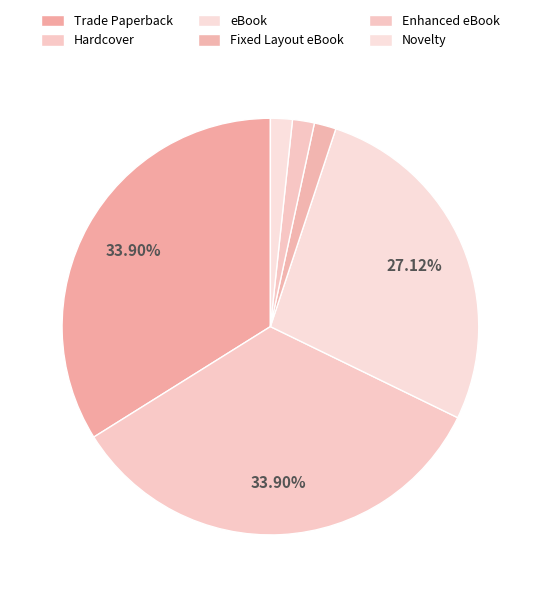

How many slices are in this pie chart?

6